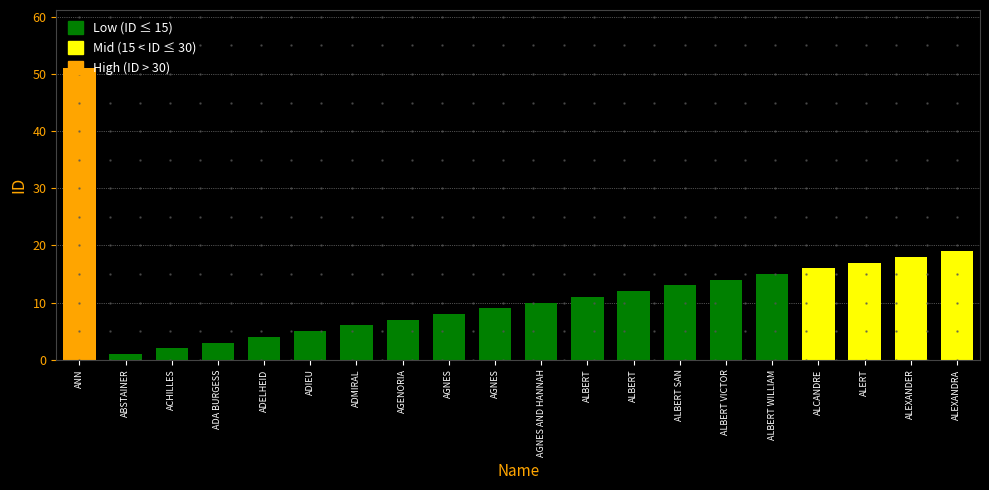

How many bars are there in total?

20